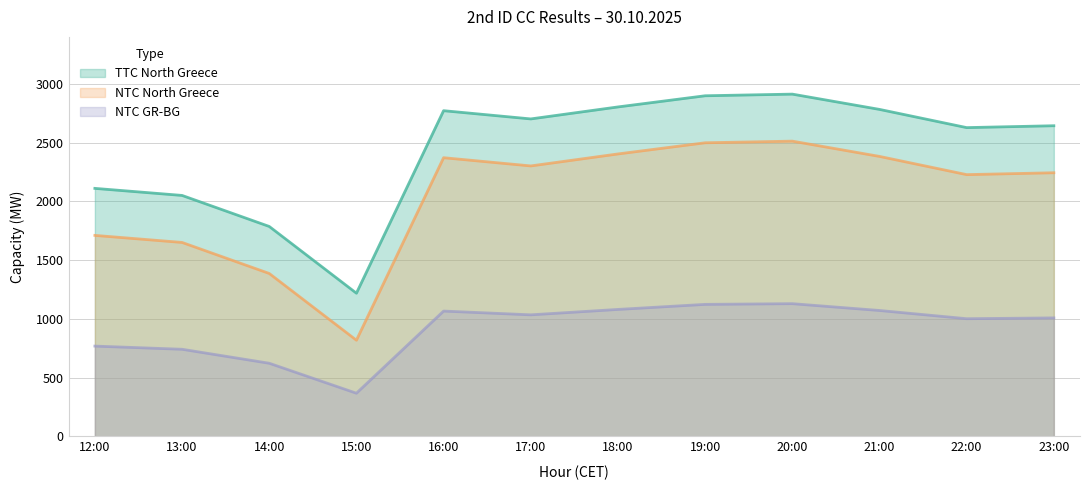

What is the lowest value of the TTC North Greece series?

1219